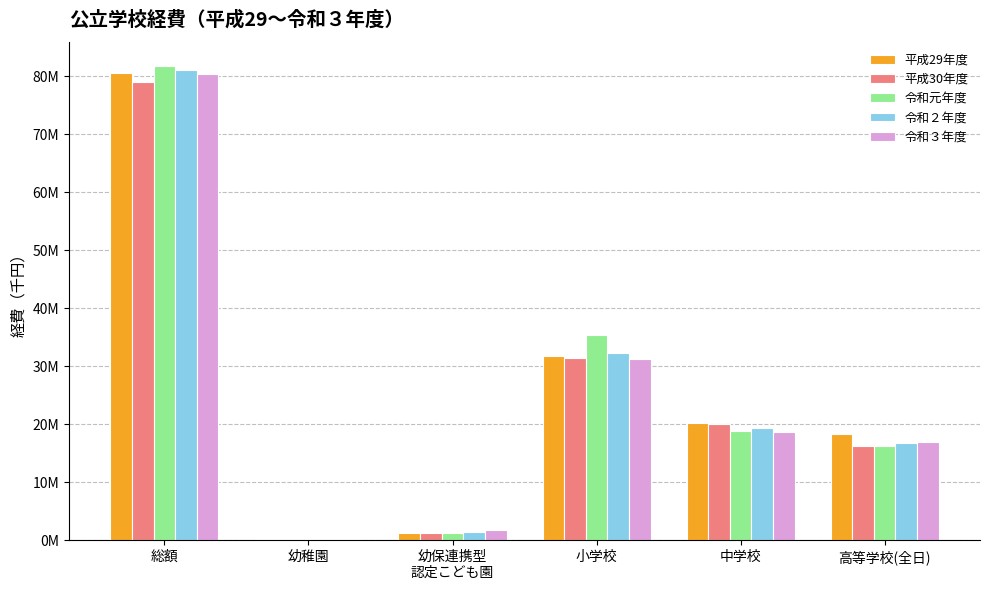

What is the sum of all 令和３年度 values?

148912583